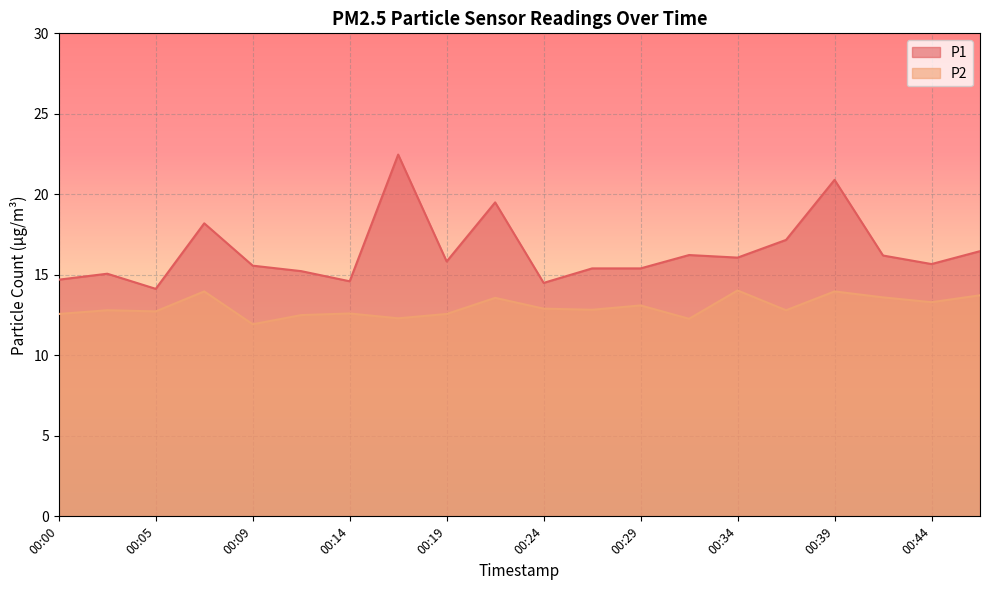

In P2, how many points are lower than both neighbors (excluding endpoints)?

7